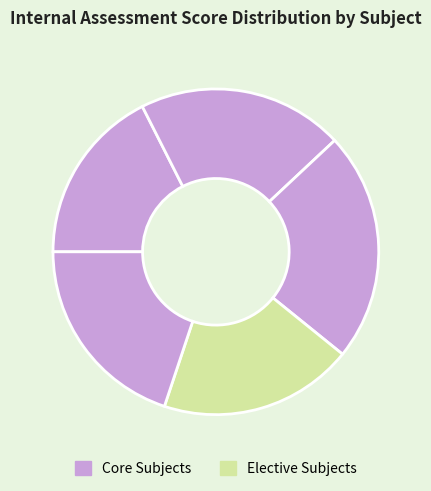

Count the number of slices in the pie.

5